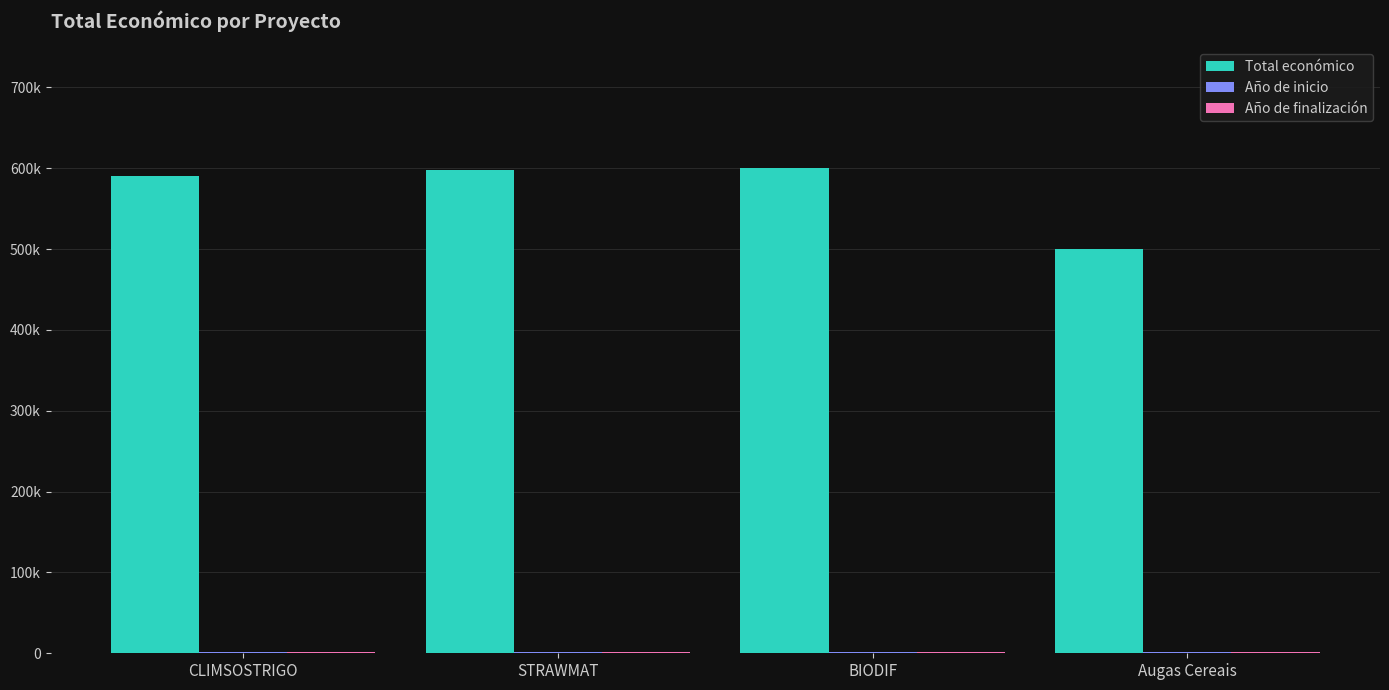

Which has a higher value, Augas Cereais or BIODIF?

BIODIF